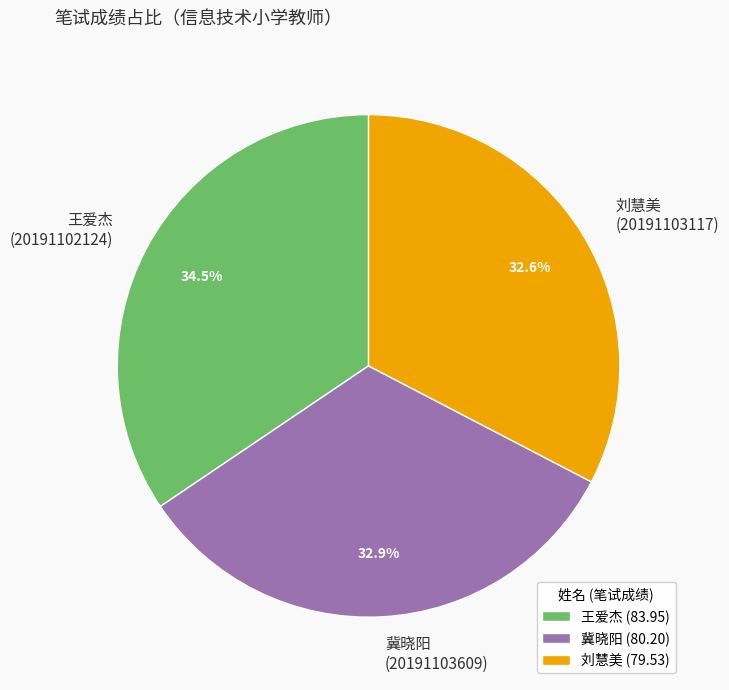

Is there any slice that represents more than half of the pie?

No